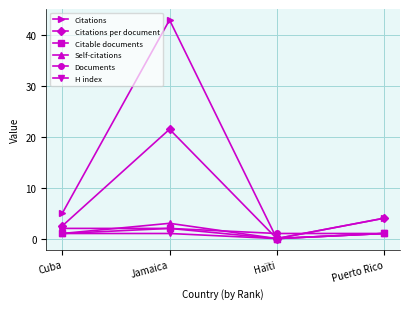

Which category has the lowest value in the Citations series?

Haïti